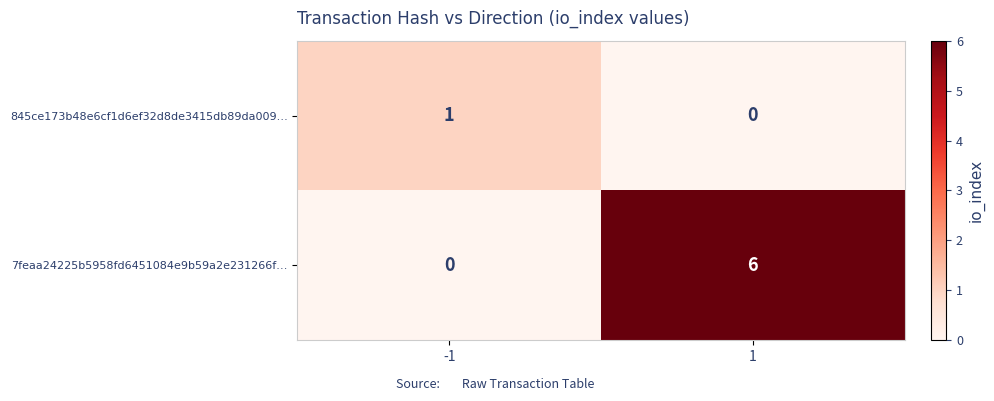

Reading left to right, extract all data points from this chart.

845ce173b48e6cf1d6ef32d8de3415db89da009…: 1	0
7feaa24225b5958fd6451084e9b59a2e231266f…: 0	6